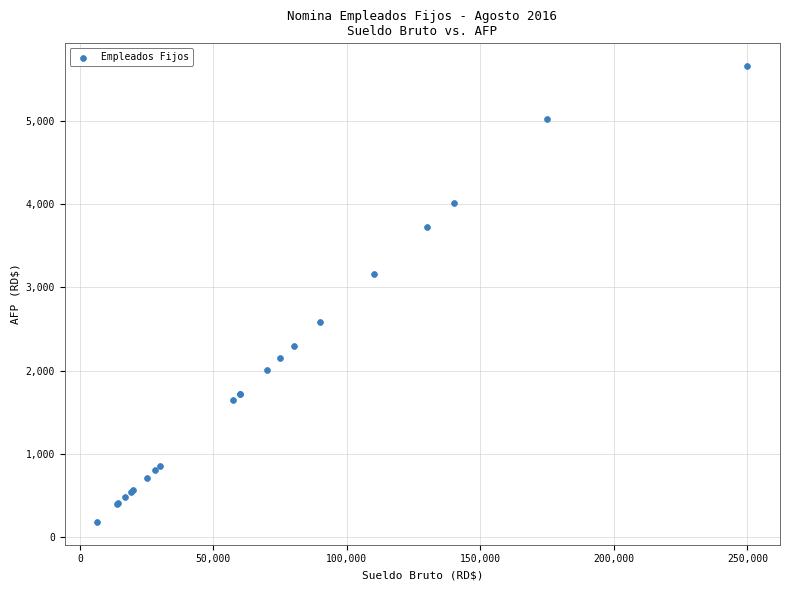

What Y value in the scatter plot is closest to 2921?

3157.0